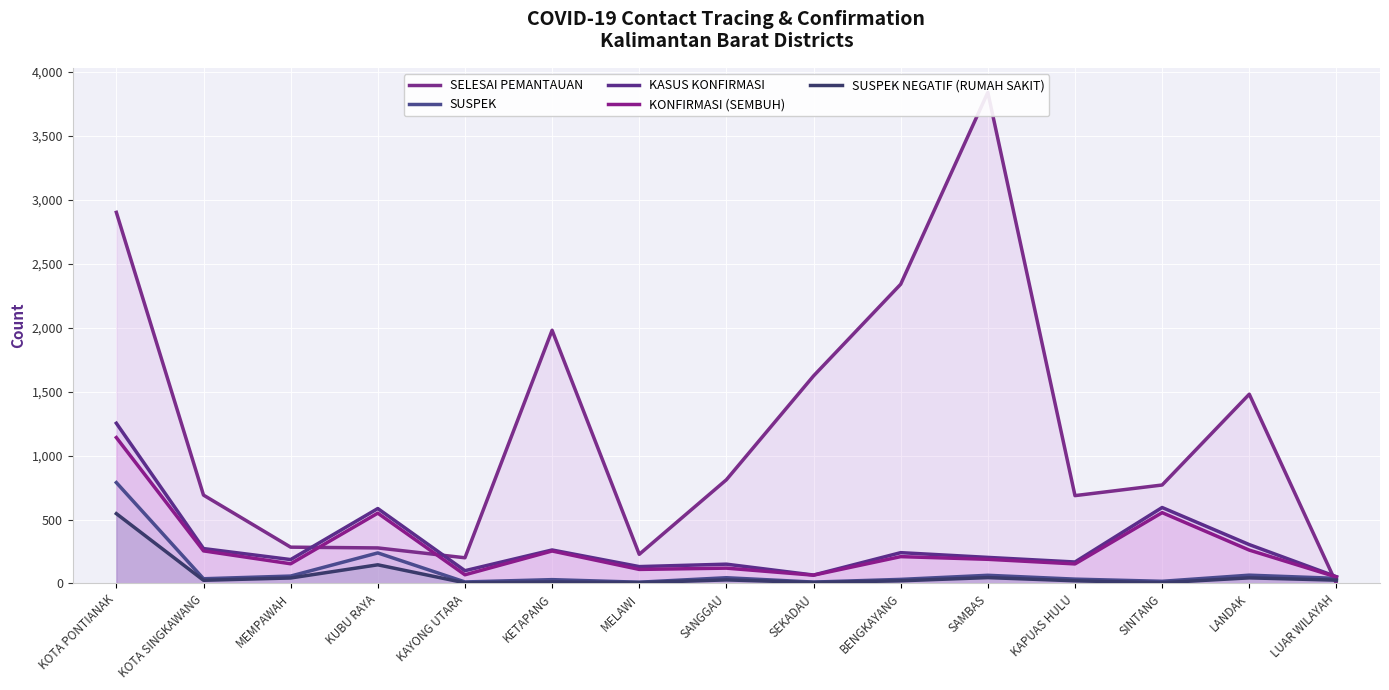

True or false: SUSPEK NEGATIF (RUMAH SAKIT) and SUSPEK cross at least once.

False